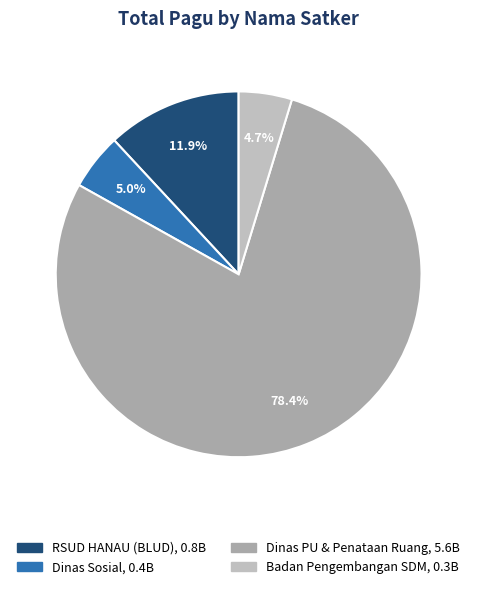

Is there a majority slice in this chart?

Yes